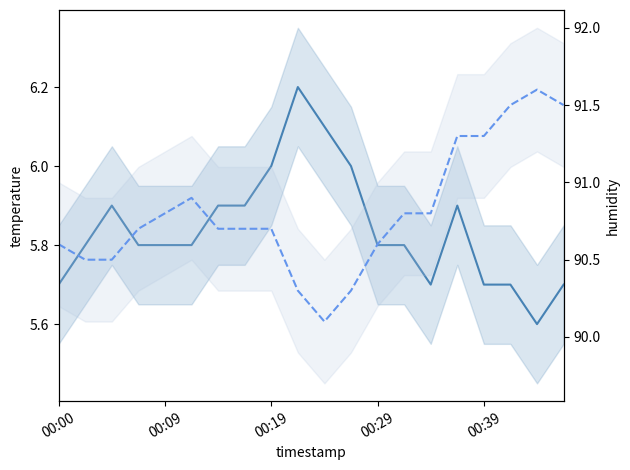

At which category does humidity reach its first local valley?

10